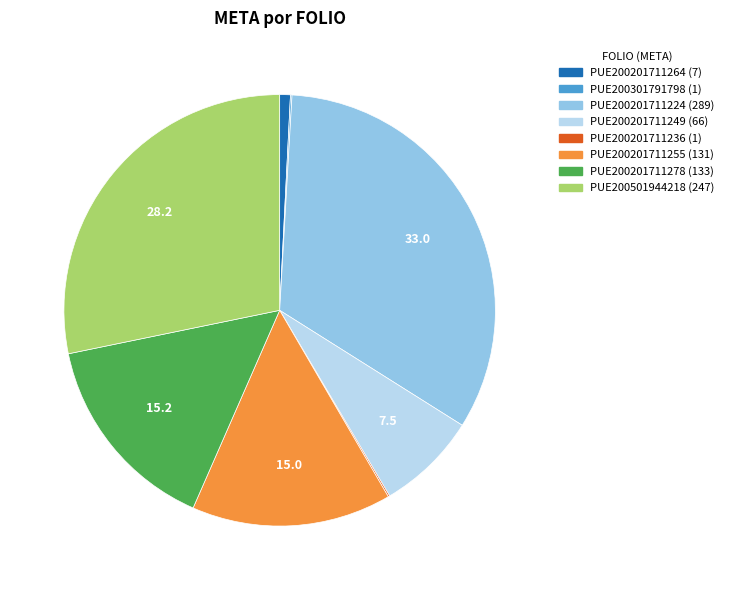

Is it true that PUE200501944218 is 28% of the pie?

True